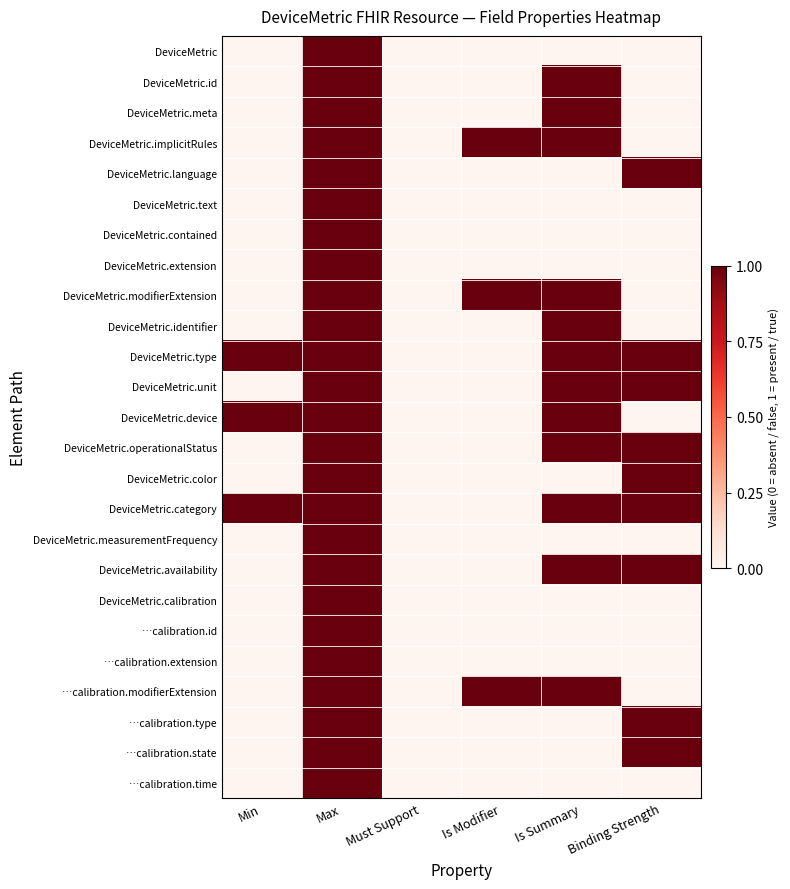

How many categories are shown in the chart?

6